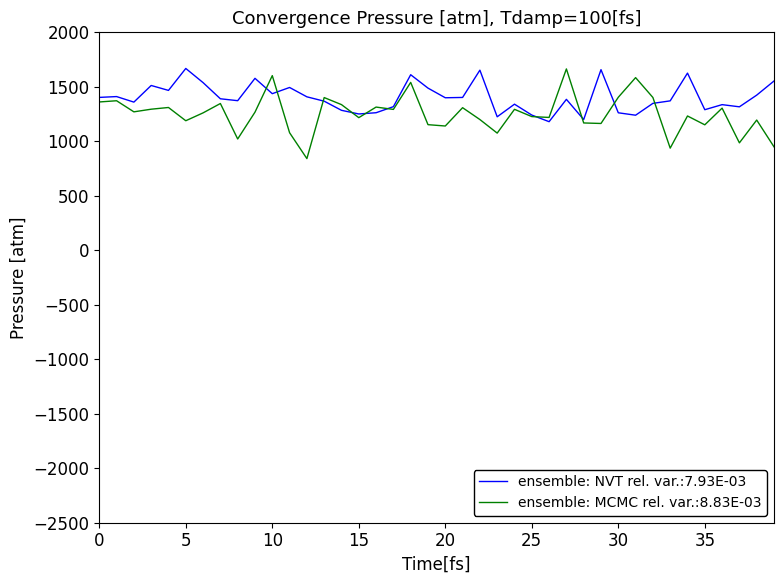

Which series has the largest range (max minus min)?

ensemble: MCMC rel. var.:8.83E-03